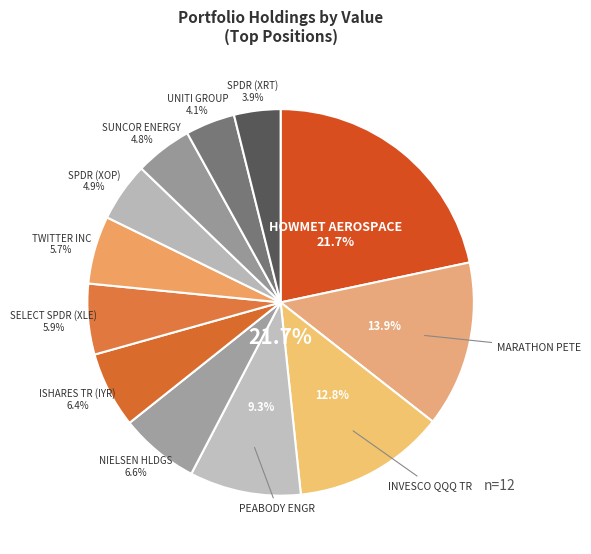

Do MARATHON PETE and SPDR (XOP) together represent more than half of the pie?

No